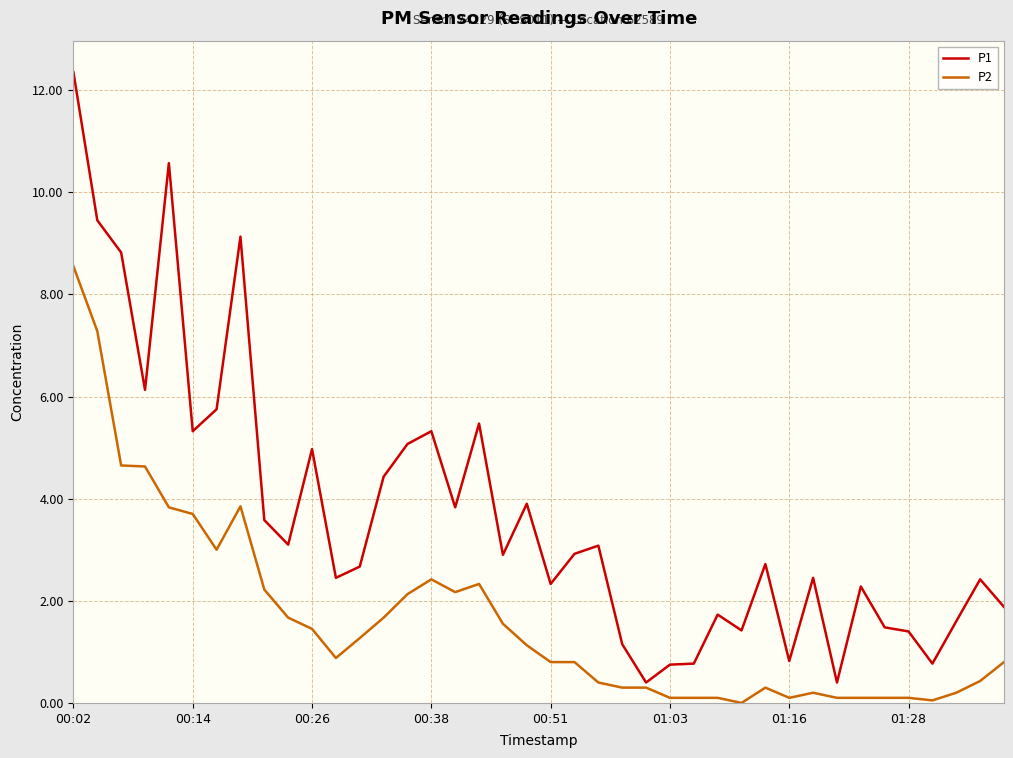

What are all the series names shown in the legend?

P1, P2